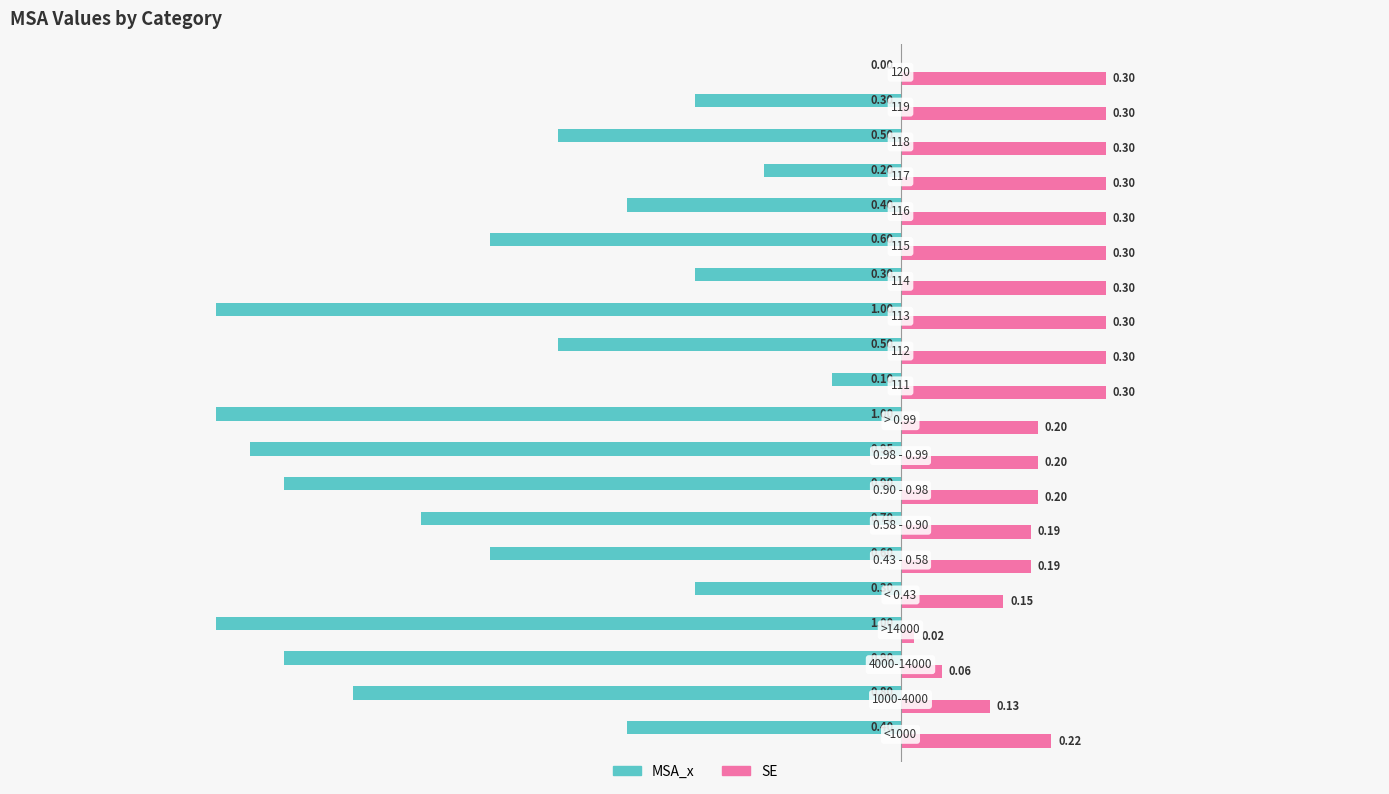

Which series has the largest total across all categories?

SE